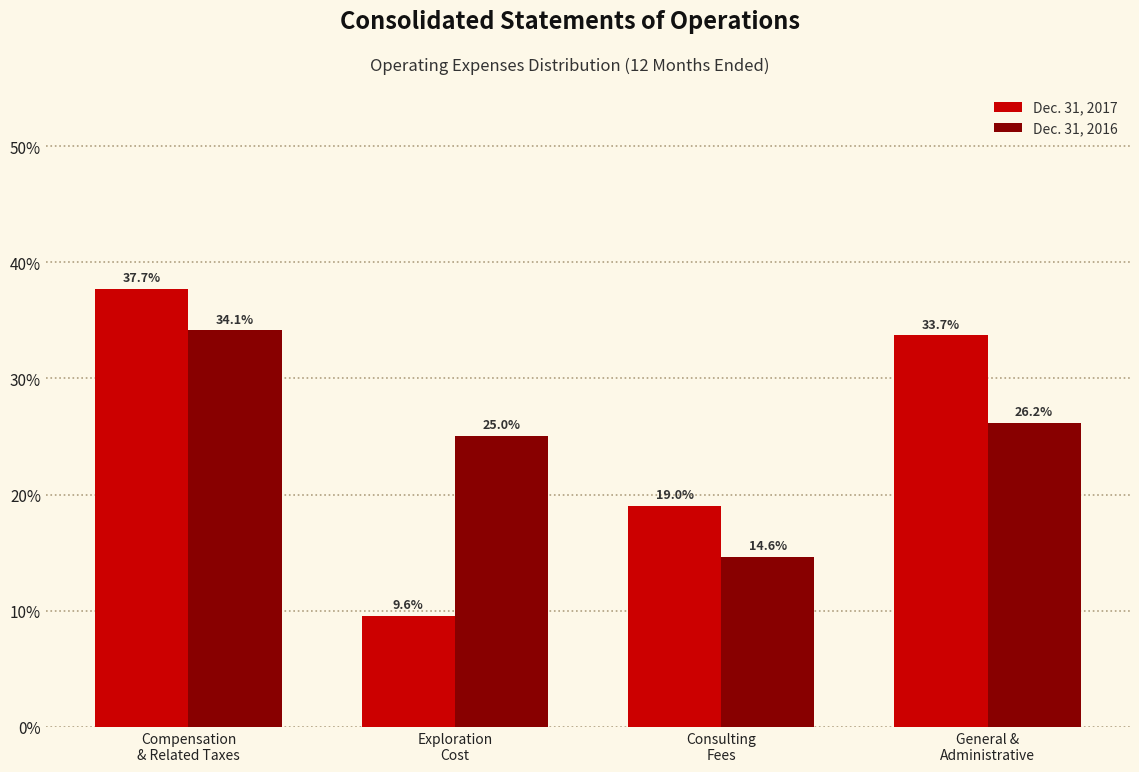

Reading left to right, transcribe all the data shown in this chart.

Dec. 31, 2017: 37.7	9.6	19.0	33.7
Dec. 31, 2016: 34.1	25.0	14.6	26.2